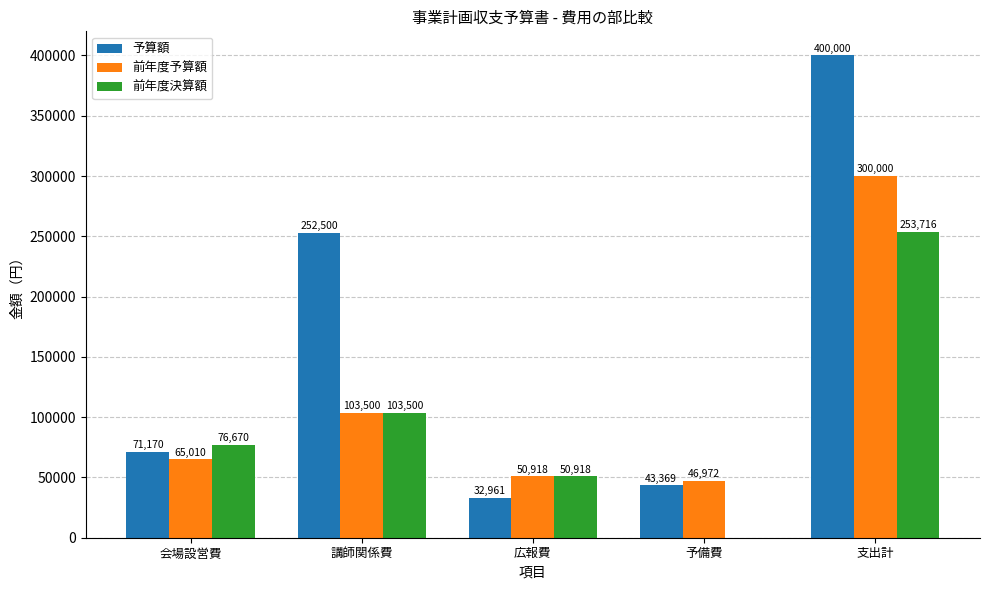

What is the total value across all series at 支出計?

953716